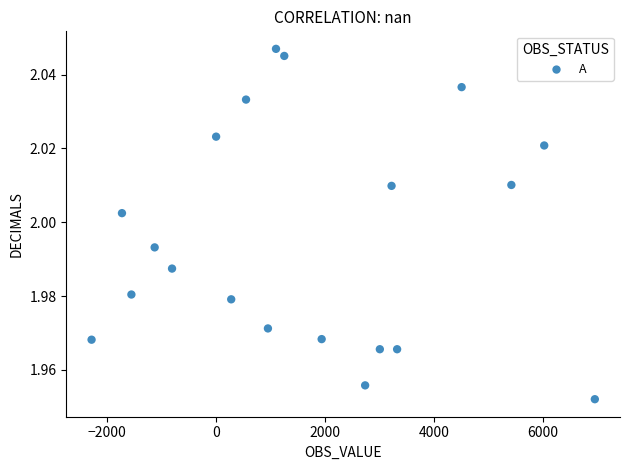

What is the range of X values (max minus min)?

9237.0